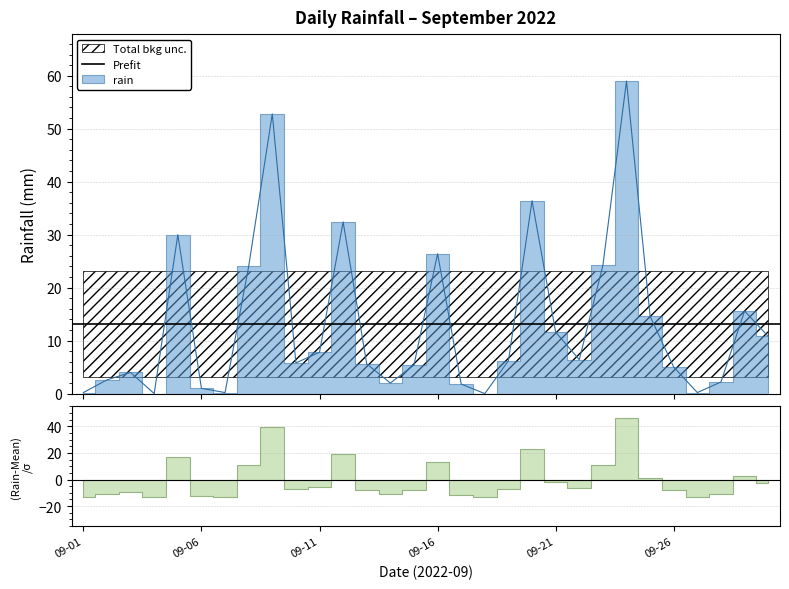

At which label does the data first exceed 6?

2022-09-05